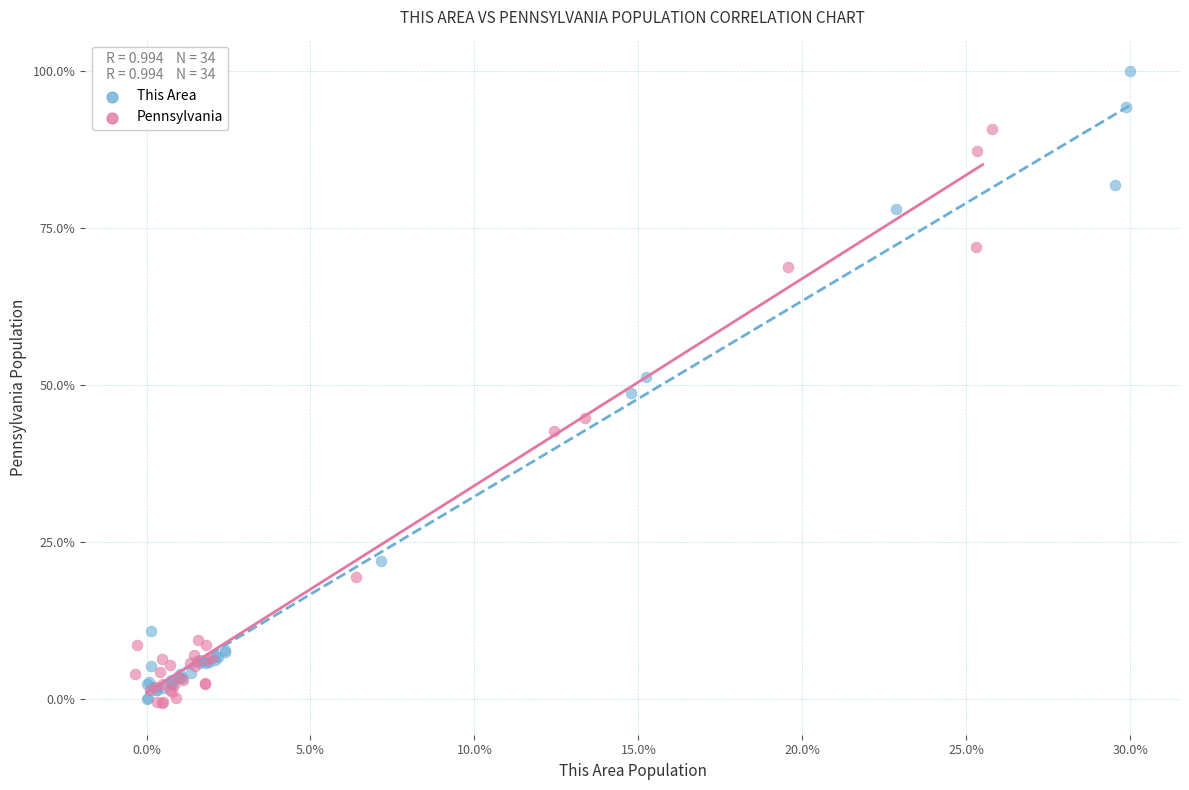

Which series reaches the maximum Y coordinate?

This Area